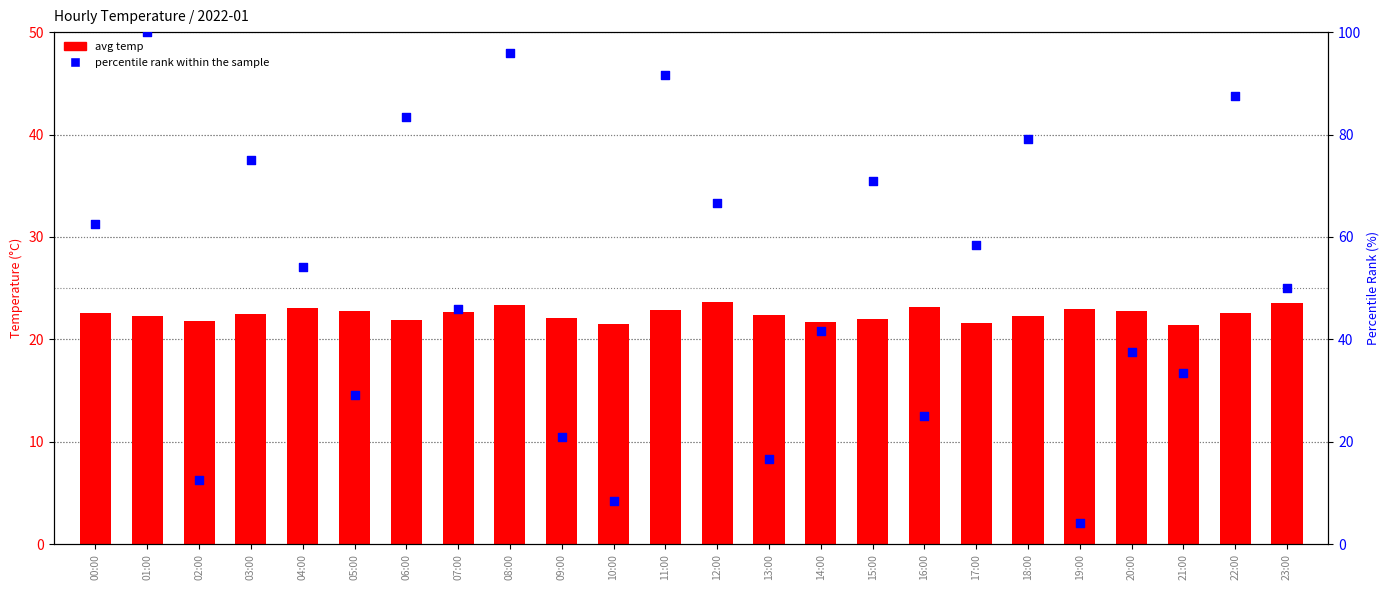

At which category is the sum across all series the highest?

01:00